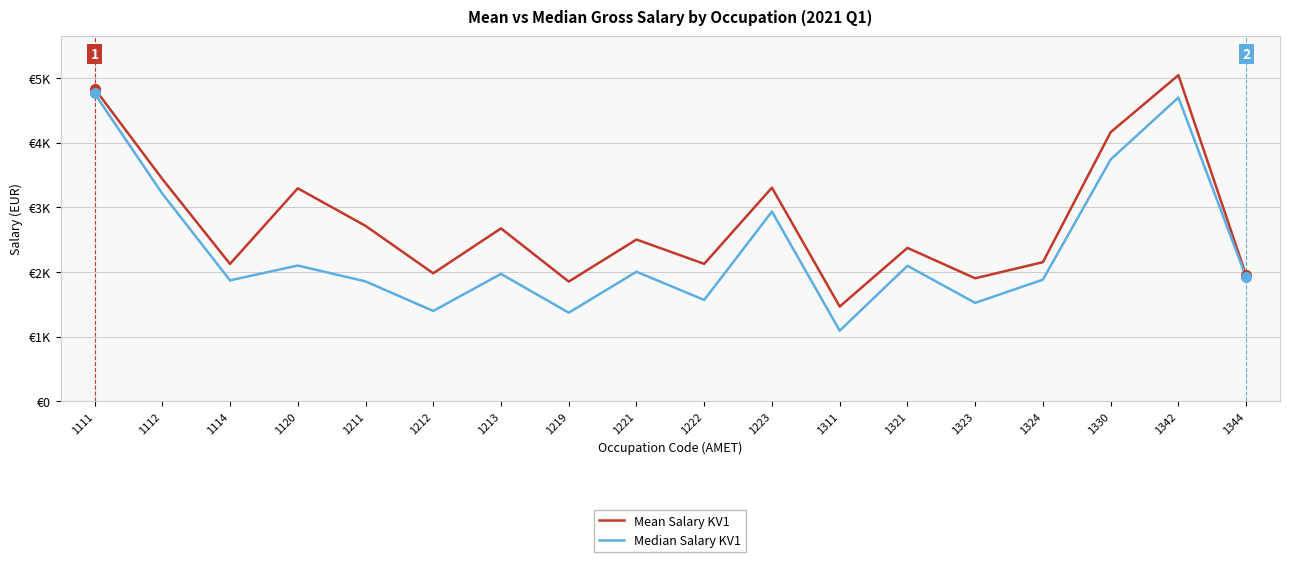

Does the chart have visible grid lines?

Yes